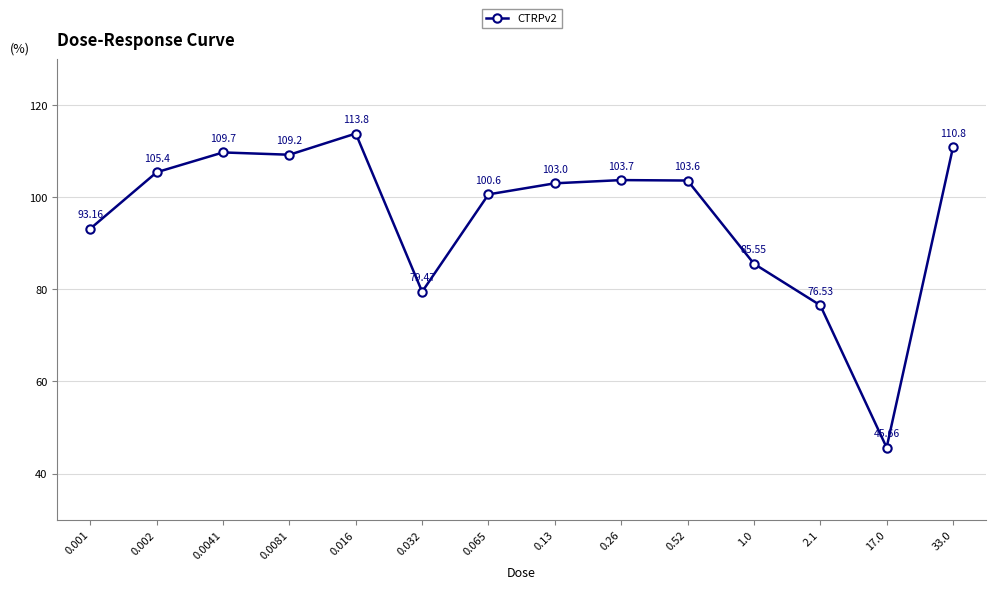

What is the label of the 2nd point from the right?

17.0